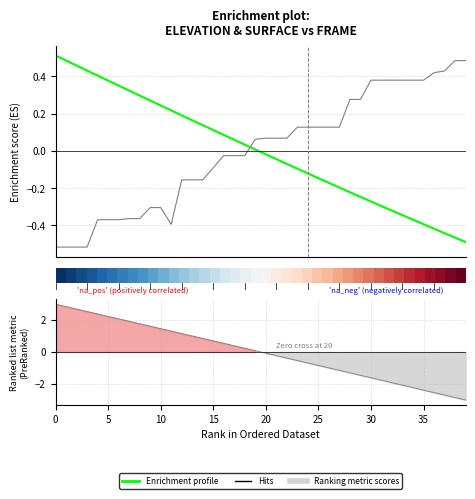

At how many categories does at least one series exceed 0?

40